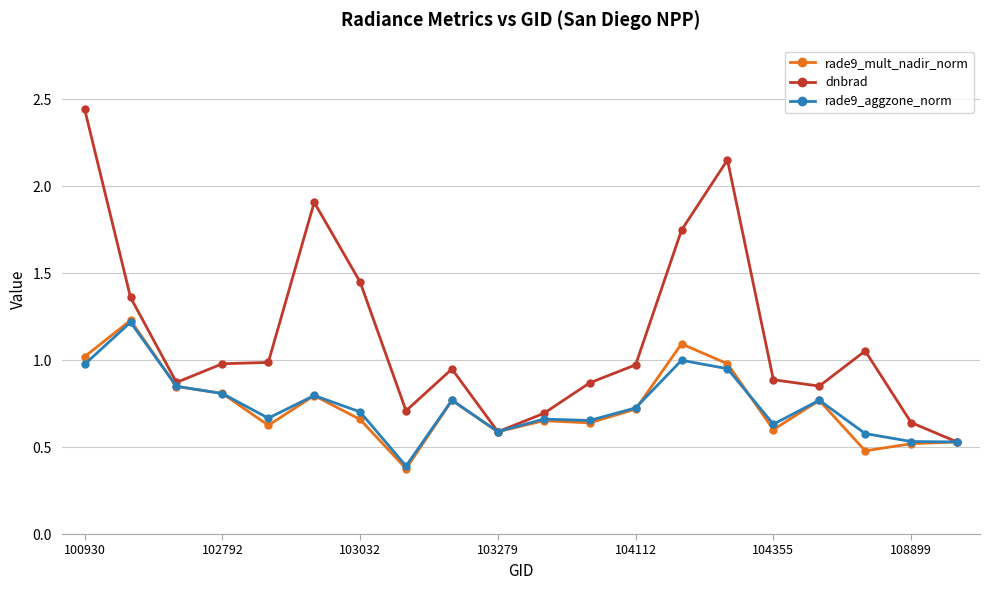

What is the minimum value shown in the chart?

0.4